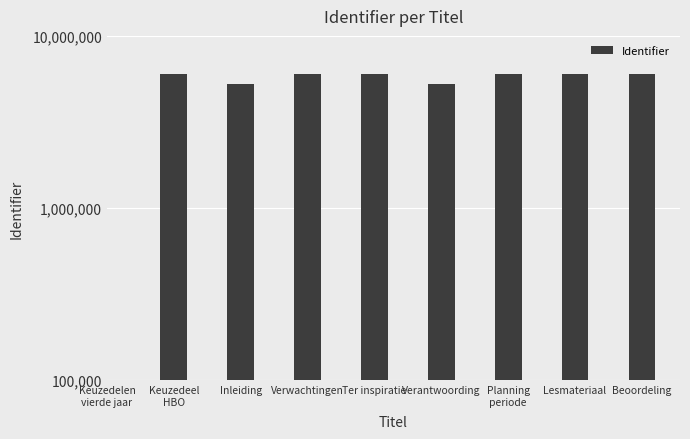

How many series are shown in this chart?

1